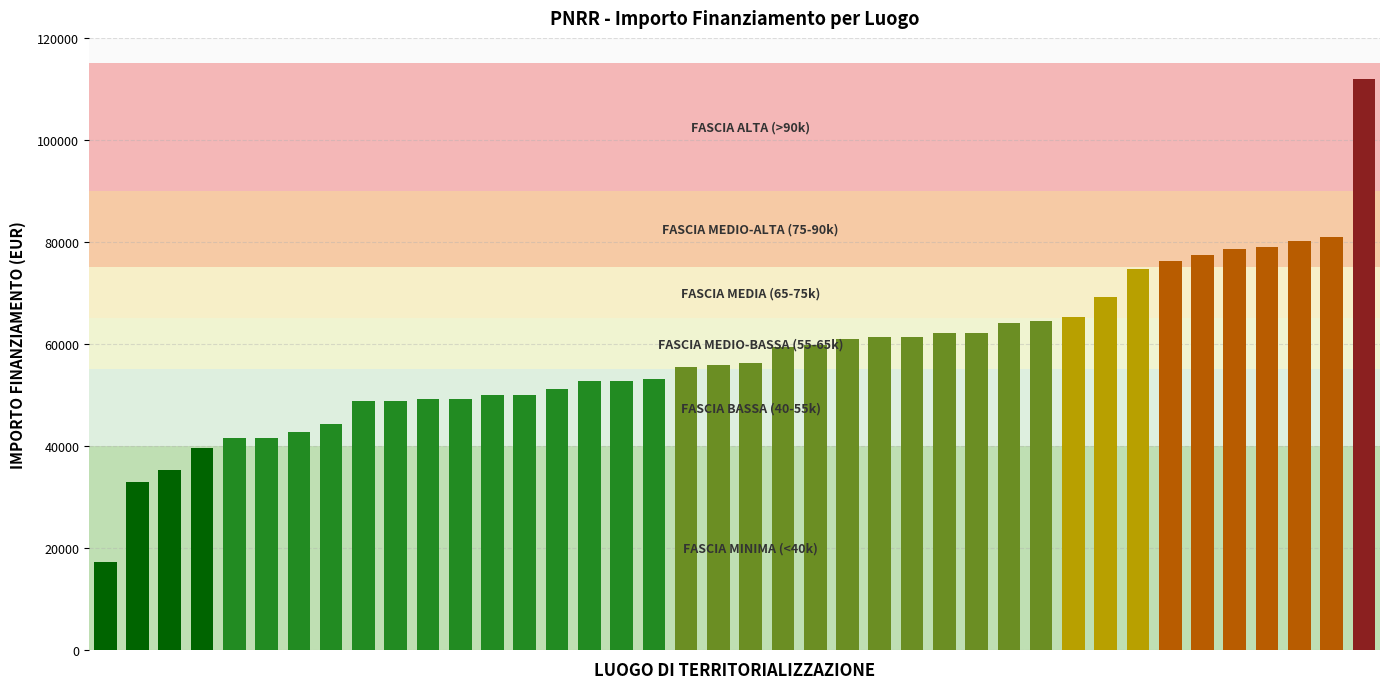

What is the difference between the maximum and minimum values?

94665.7